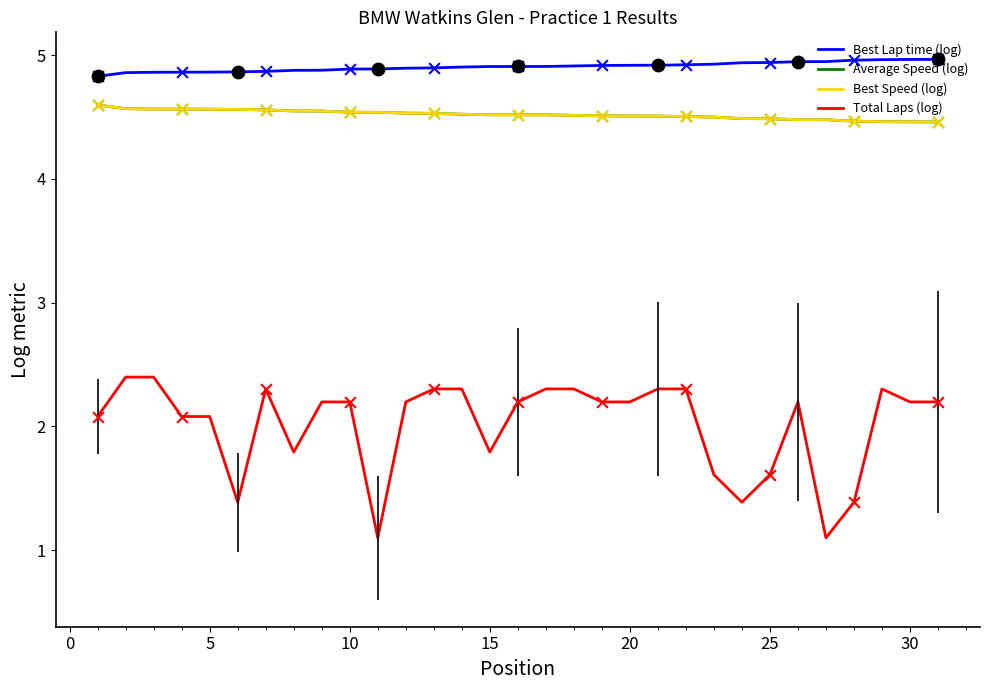

Does the chart have visible grid lines?

No